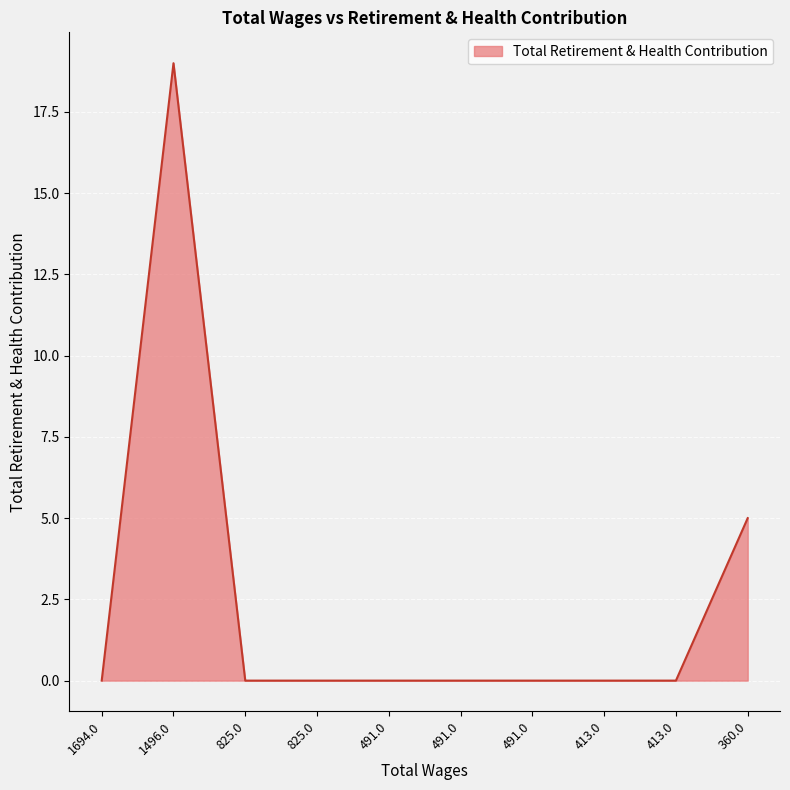

Does the chart display data point markers on the line(s)?

No